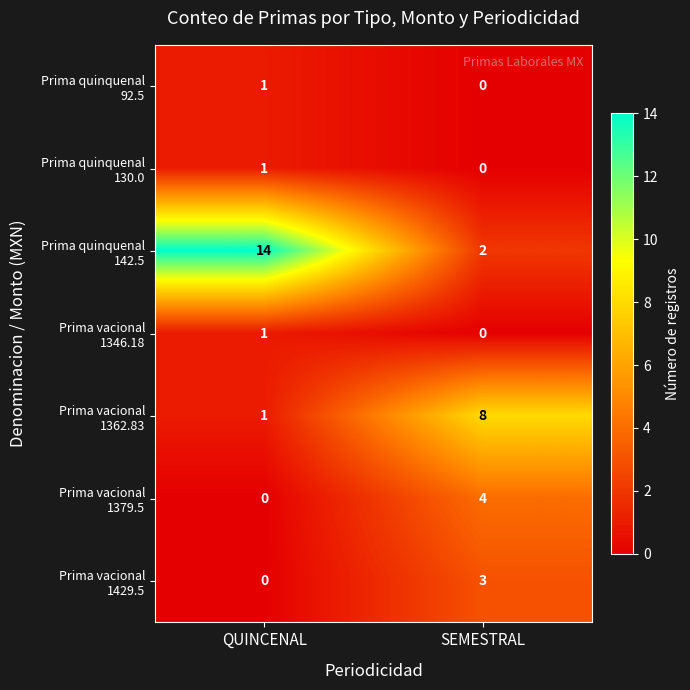

Which label corresponds to the largest value in the chart?

QUINCENAL